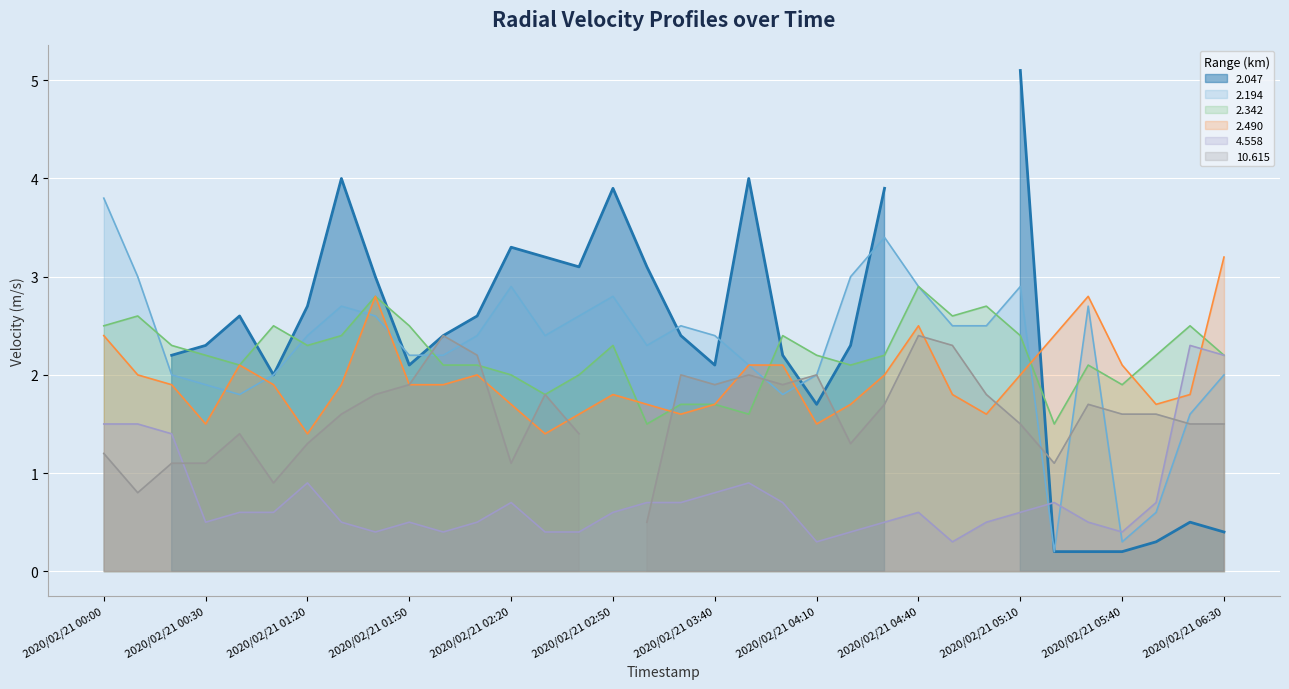

What is the difference between the maximum and minimum values in the 2.342 series?

1.4